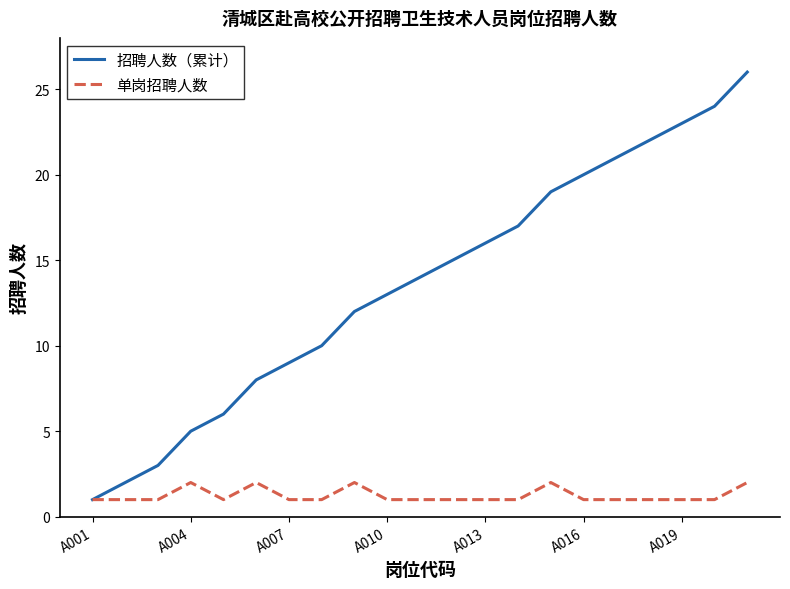

Which series has the widest spread of values?

招聘人数（累计）